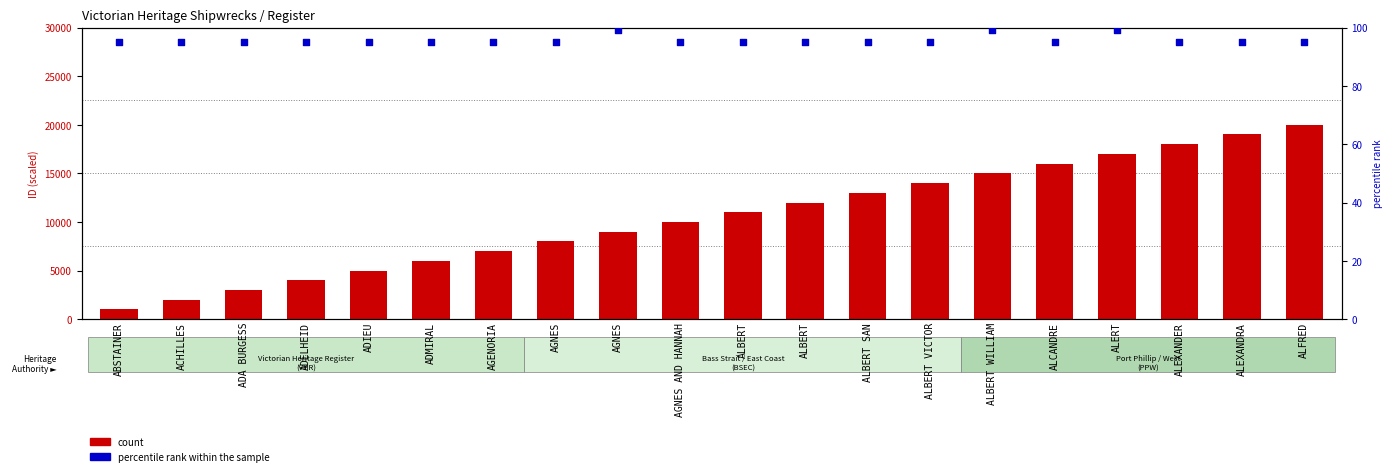

Is the value of count at ALBERT WILLIAM greater than the value of percentile rank within the sample at ALBERT WILLIAM?

Yes